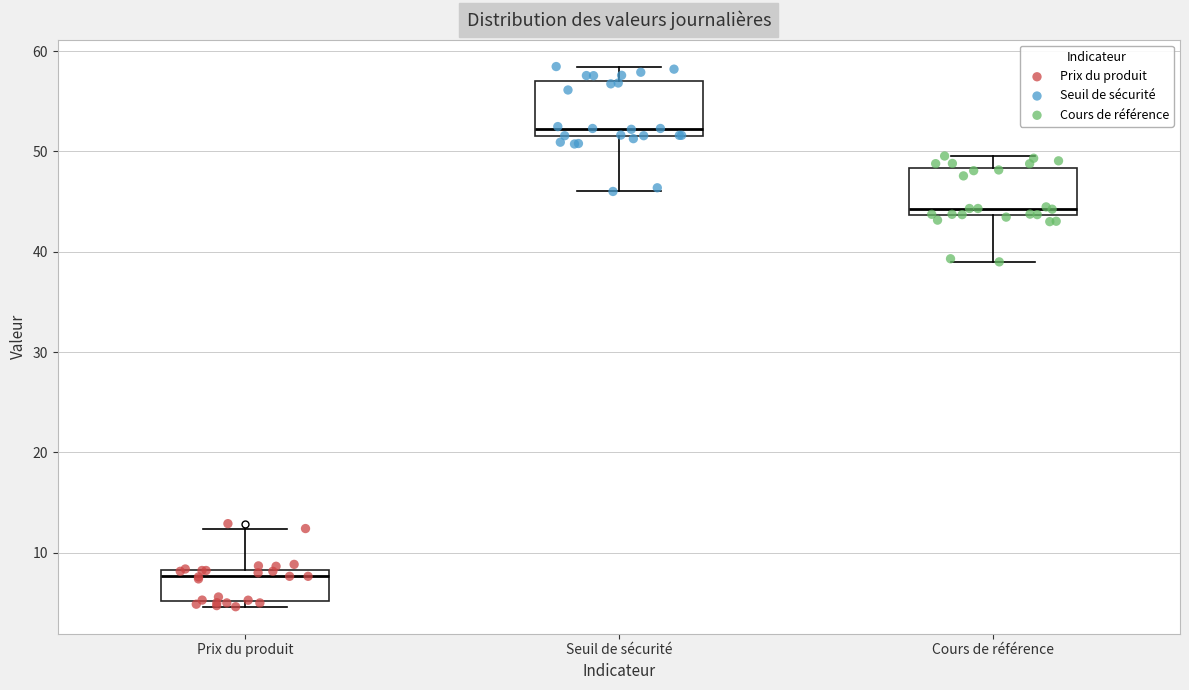

Where does the upper whisker of the box for Cours de référence end on the y-axis? The values are not printed on the chart, so give them approximately, as read against the axis.

50